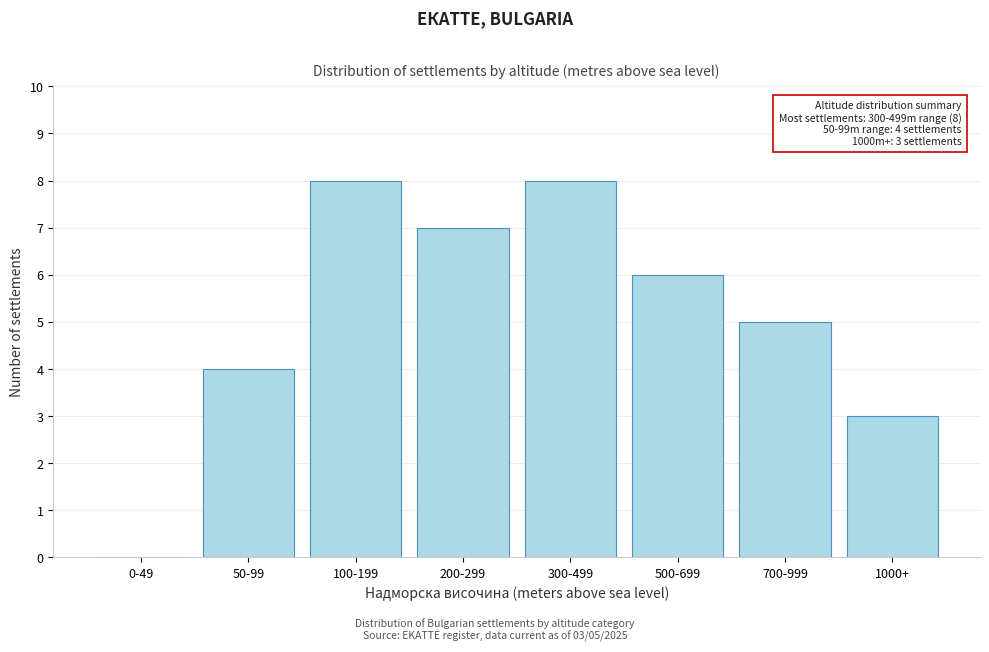

Reading left to right, transcribe all the data shown in this chart.

0-49=0	50-99=4	100-199=8	200-299=7	300-499=8	500-699=6	700-999=5	1000+=3